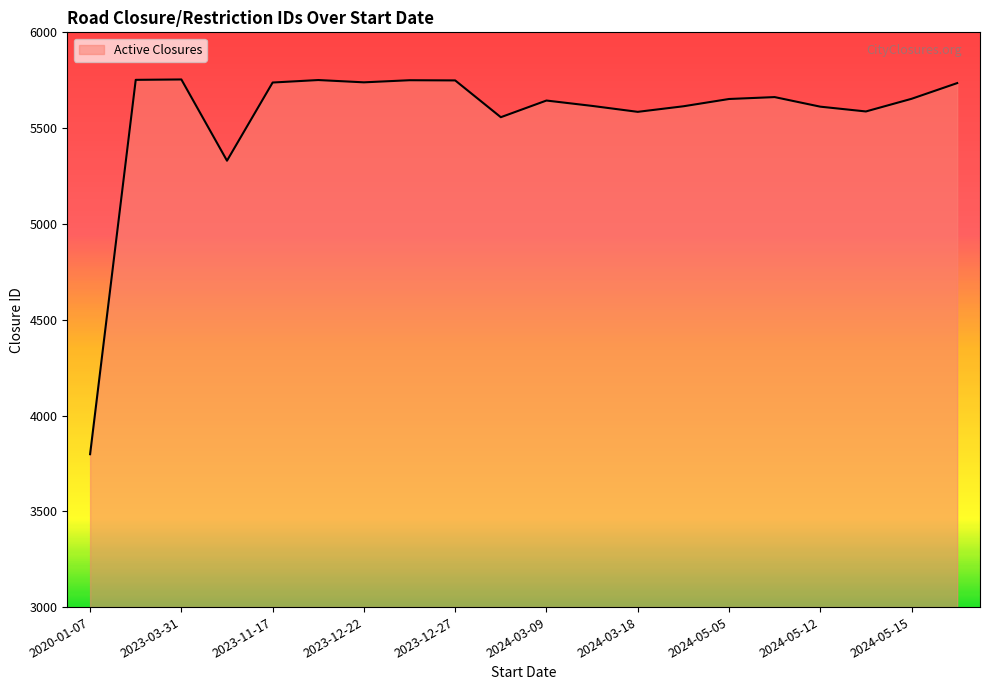

What is the difference between the maximum and minimum values?

1956